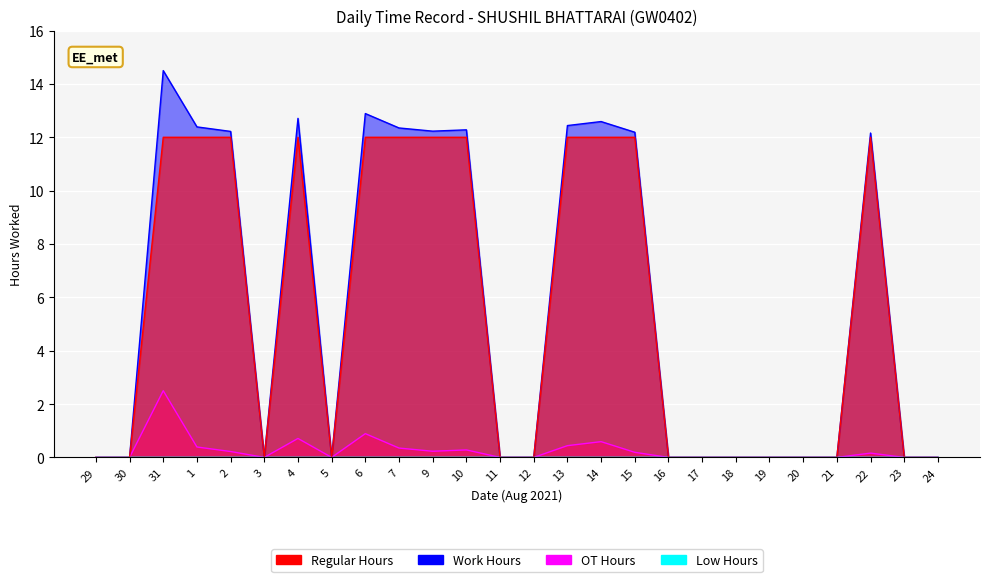

Which has a higher value, 10 or 31?

31